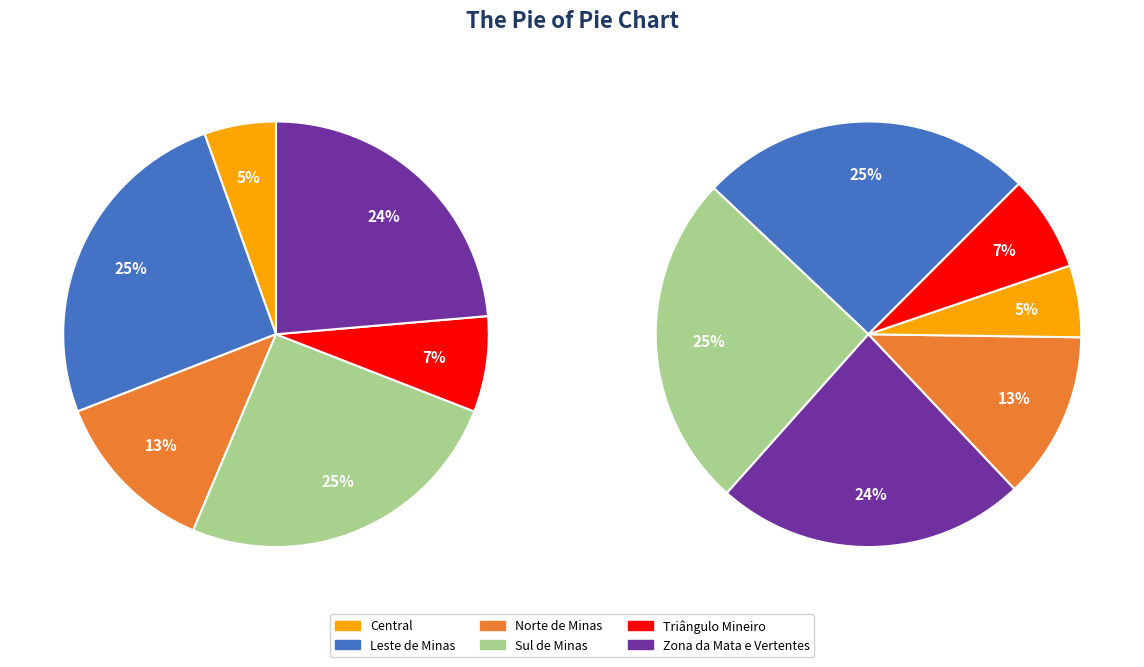

Between Leste de Minas and Norte de Minas, which is larger?

Leste de Minas